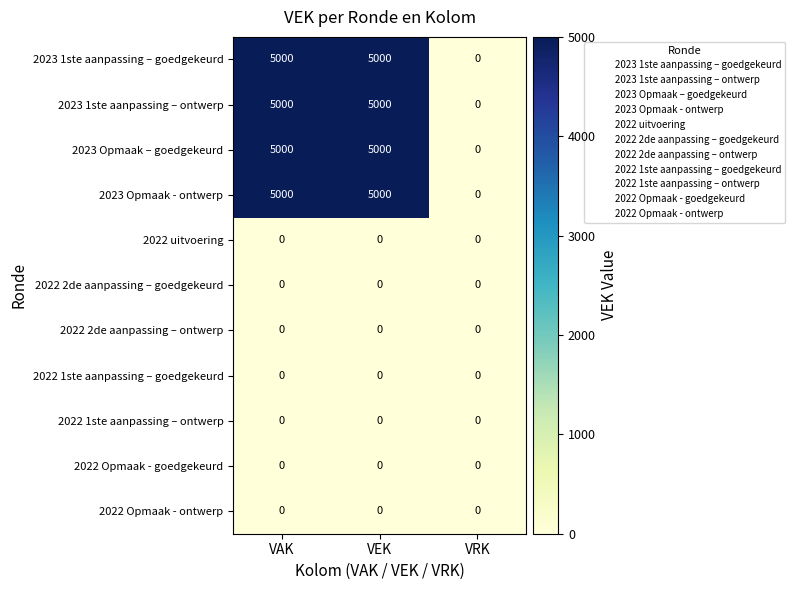

How many series are shown in this chart?

11